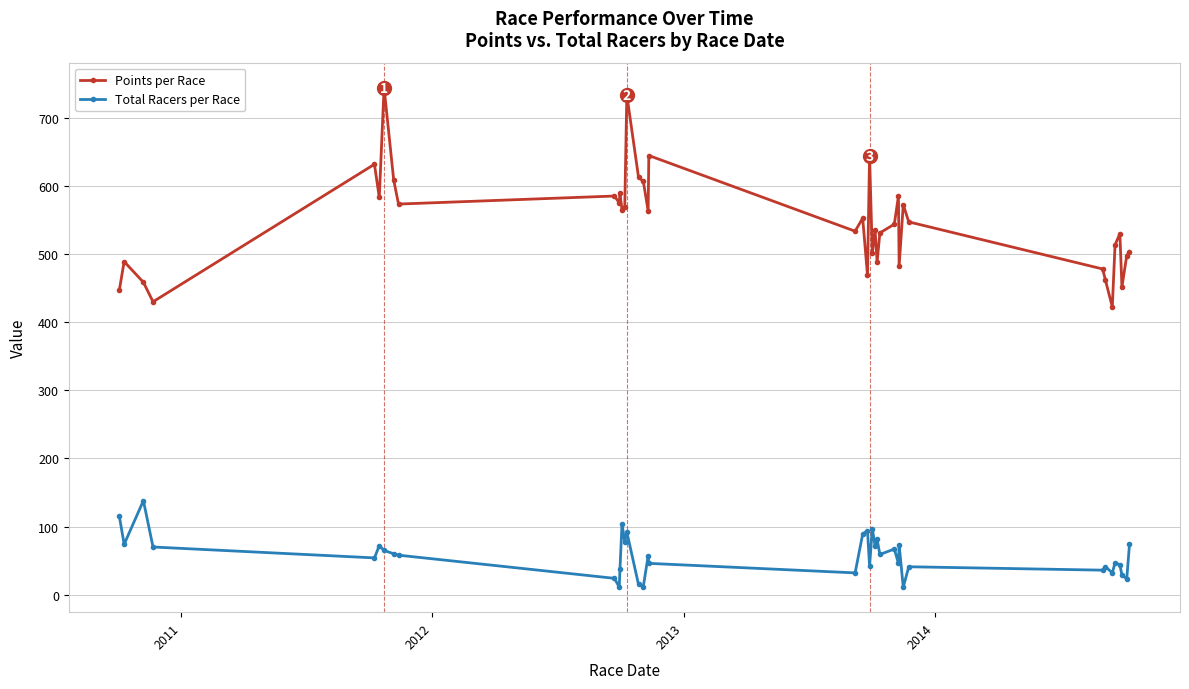

What is the difference between the second highest and second lowest values in the Total Racers per Race series?

104.0